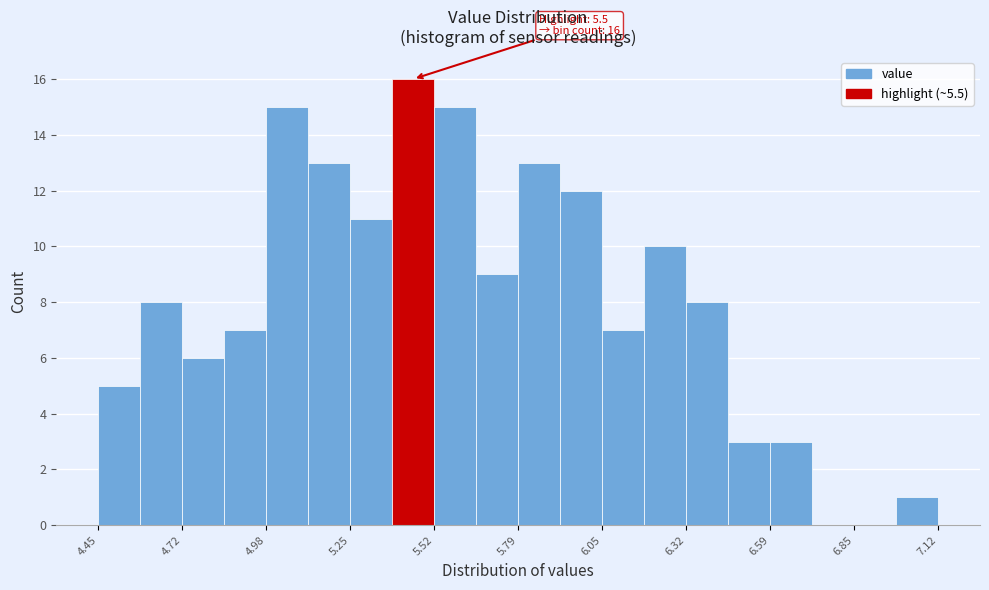

Read against the x-axis, roughly where is the centre of the tallest bar?

5.45